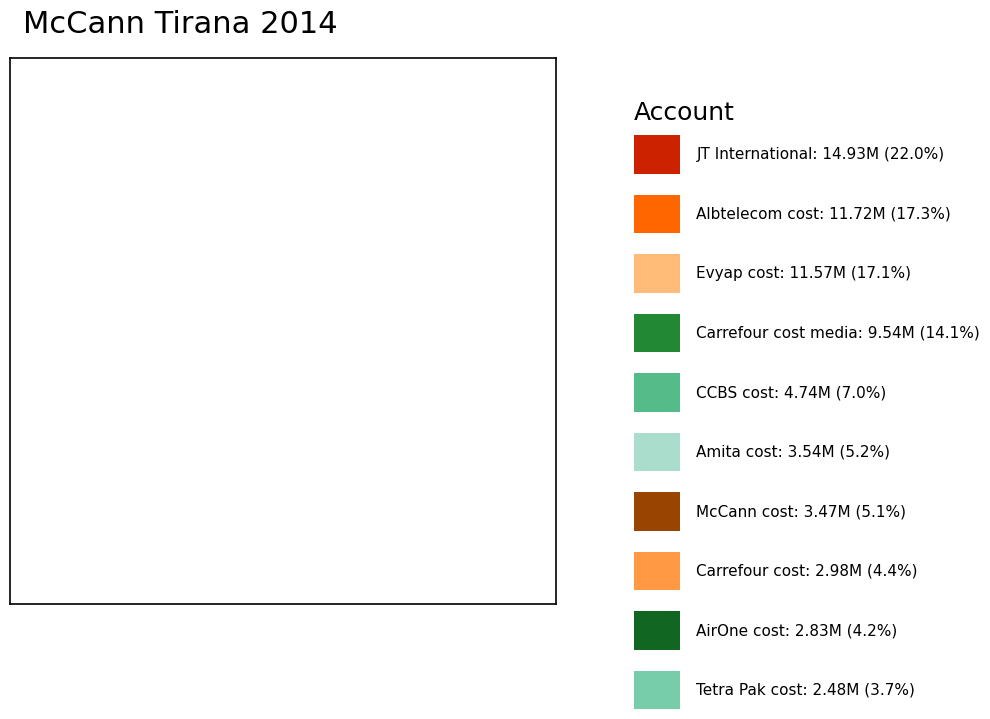

Count the number of slices in the pie.

10